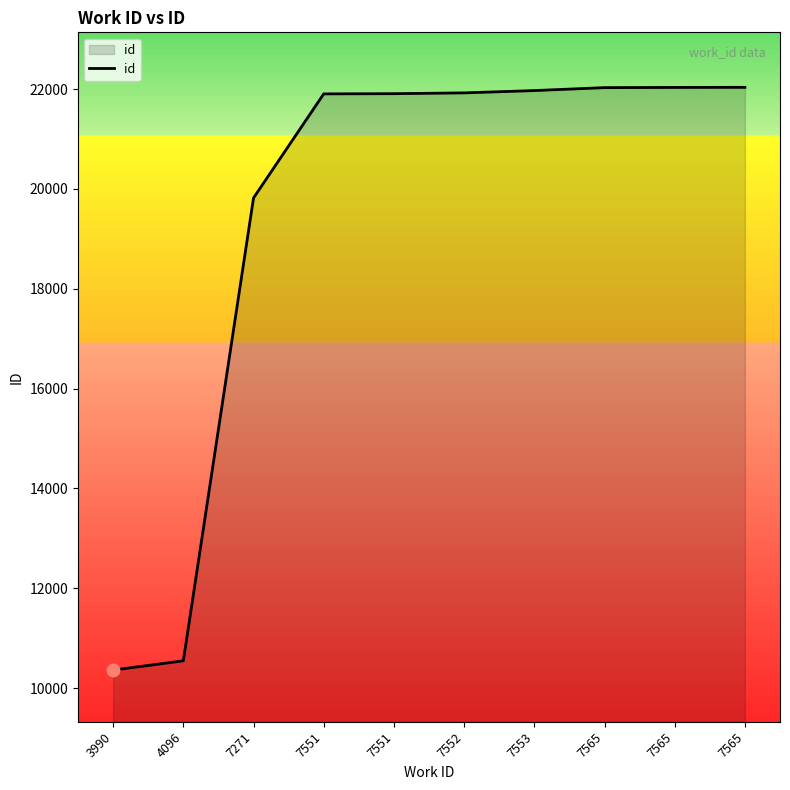

Which has a higher value, 7565 or 7565?

7565